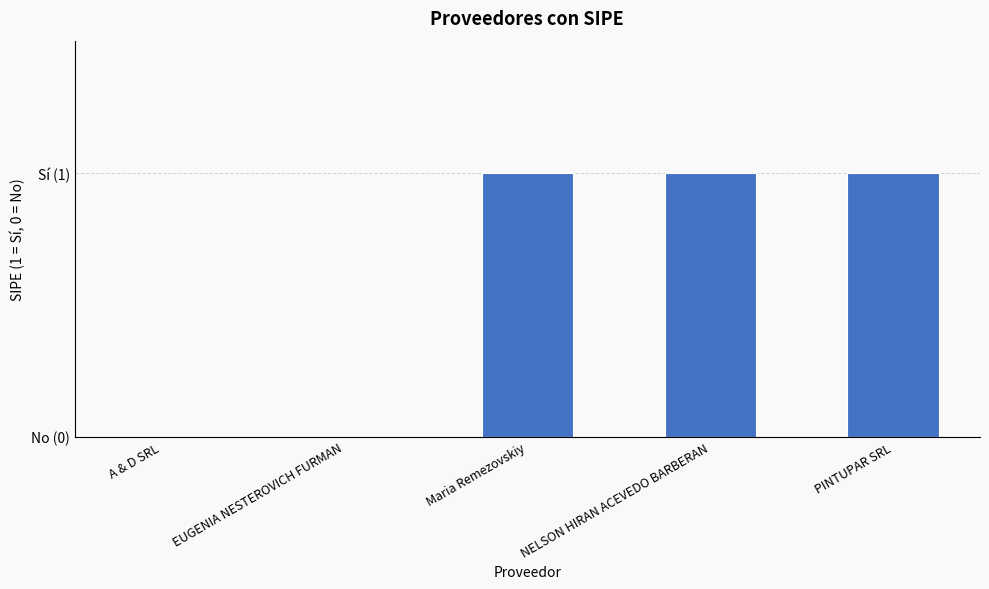

Rank the categories by value from lowest to highest.

A & D SRL, EUGENIA NESTEROVICH FURMAN, Maria Remezovskiy, NELSON HIRAN ACEVEDO BARBERAN, PINTUPAR SRL